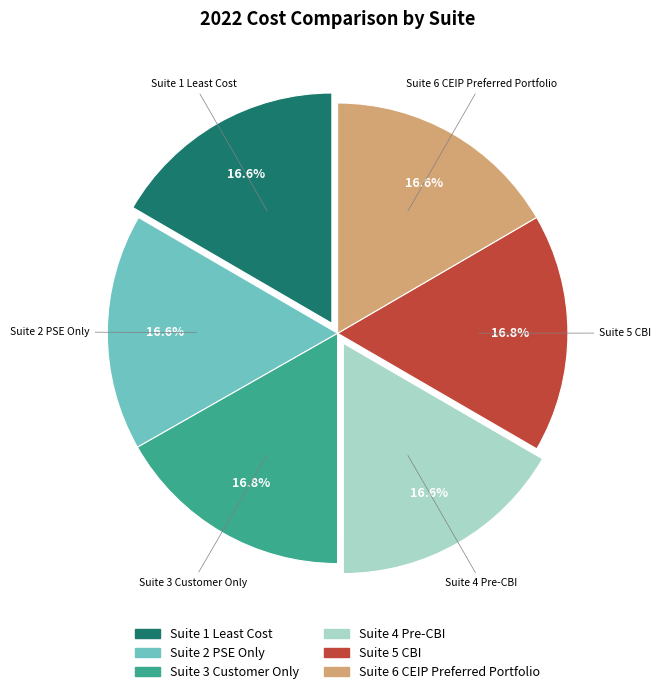

Do Suite 5 CBI and Suite 4 Pre-CBI together represent more than half of the pie?

No